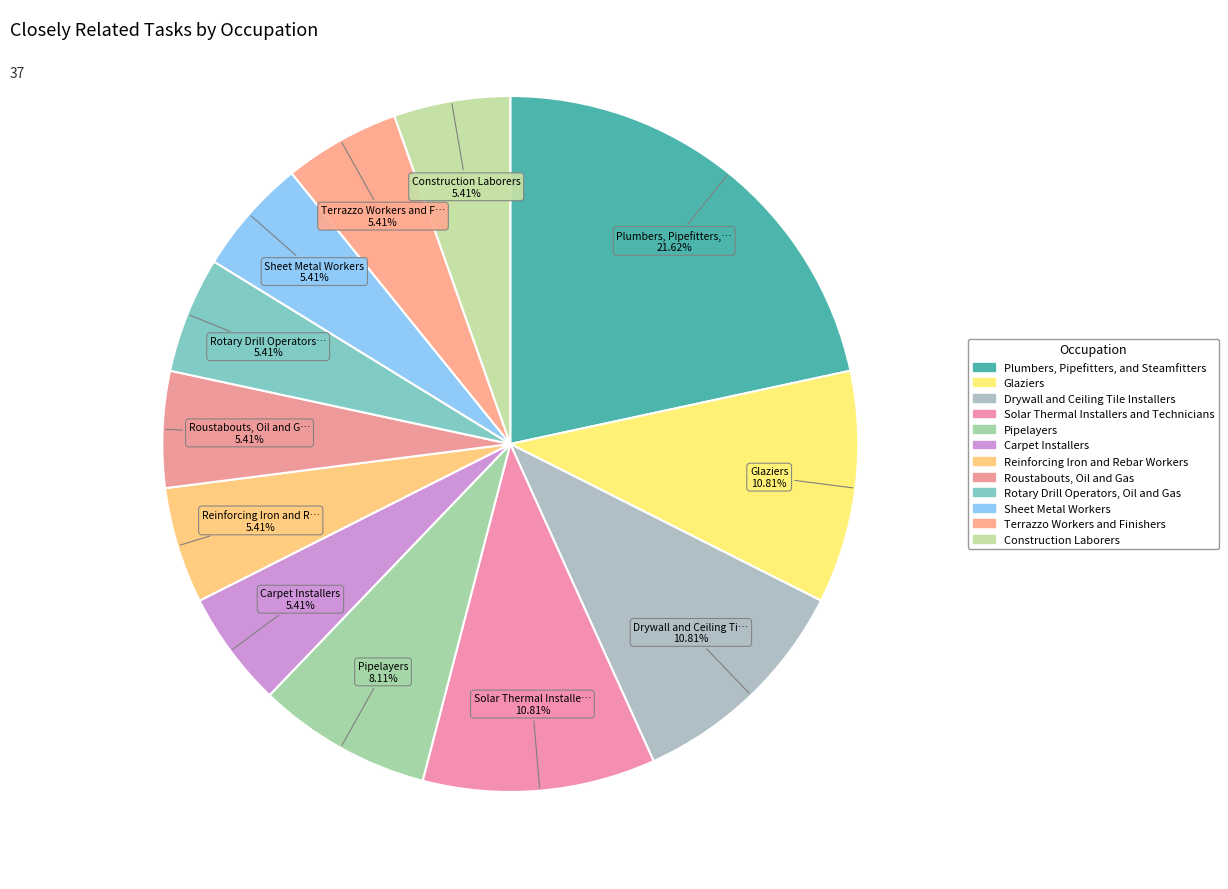

Combined, do Reinforcing Iron and Rebar Workers and Drywall and Ceiling Tile Installers account for over 50%?

No